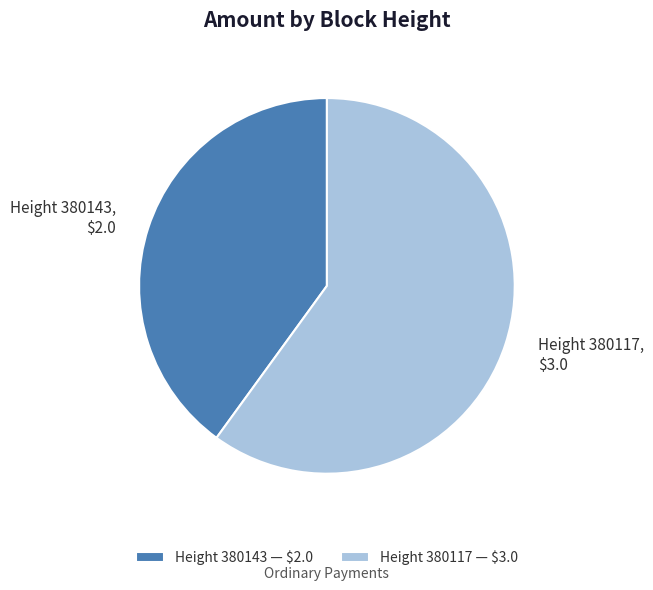

Which category has the biggest portion of the pie?

Height 380117 — $3.0